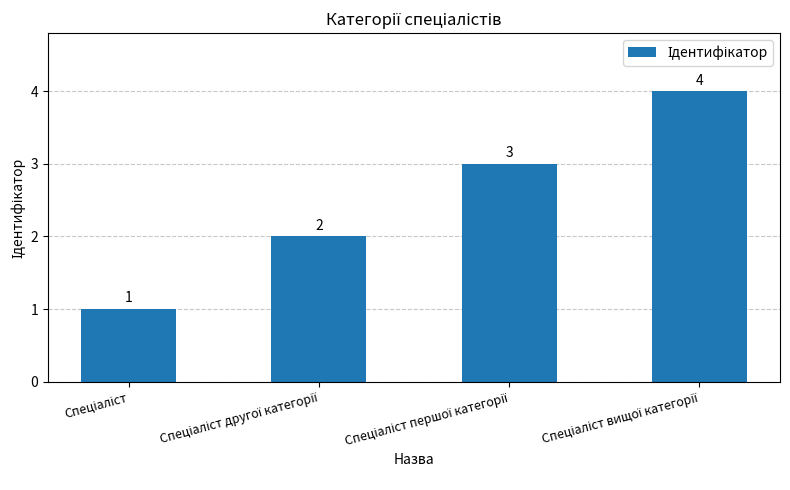

What is the greatest value displayed?

4